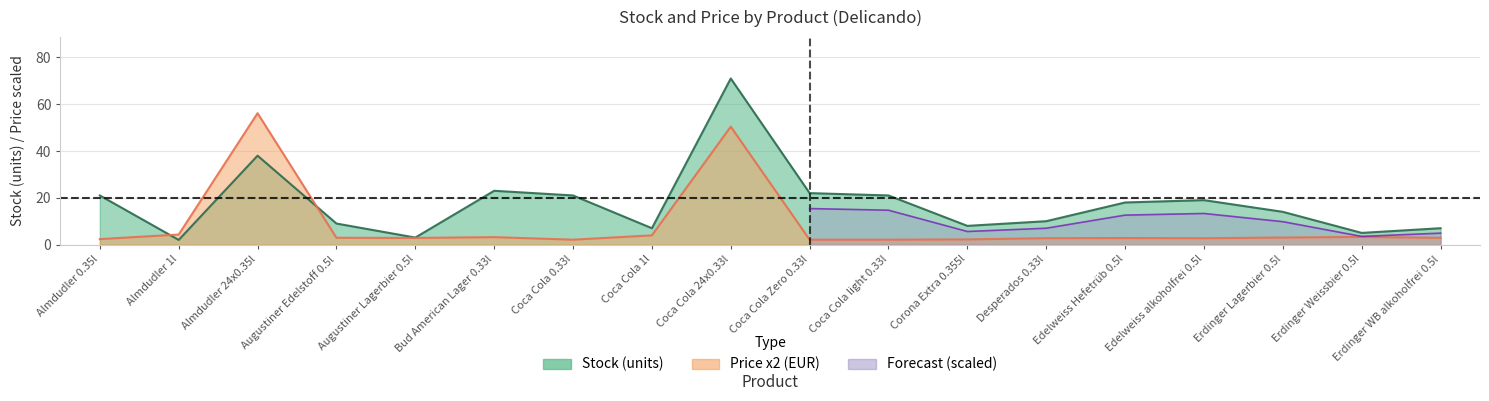

Where is price nearest to the value 29?

Coca Cola 24x0.33l